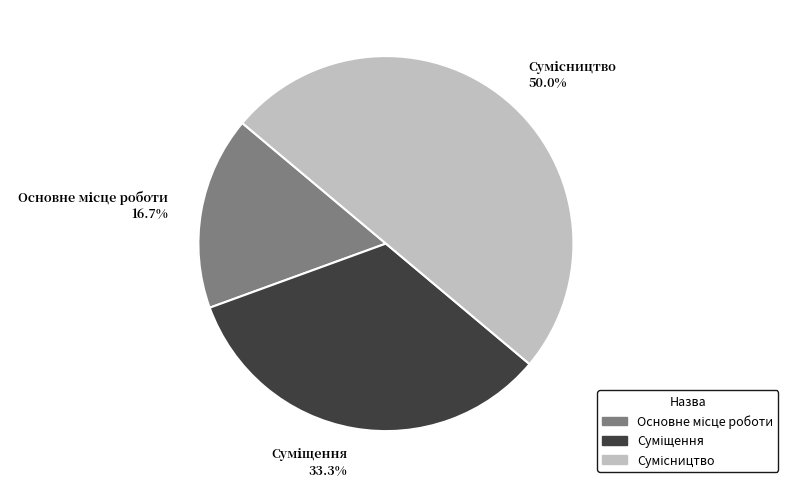

How many slices are in this pie chart?

3